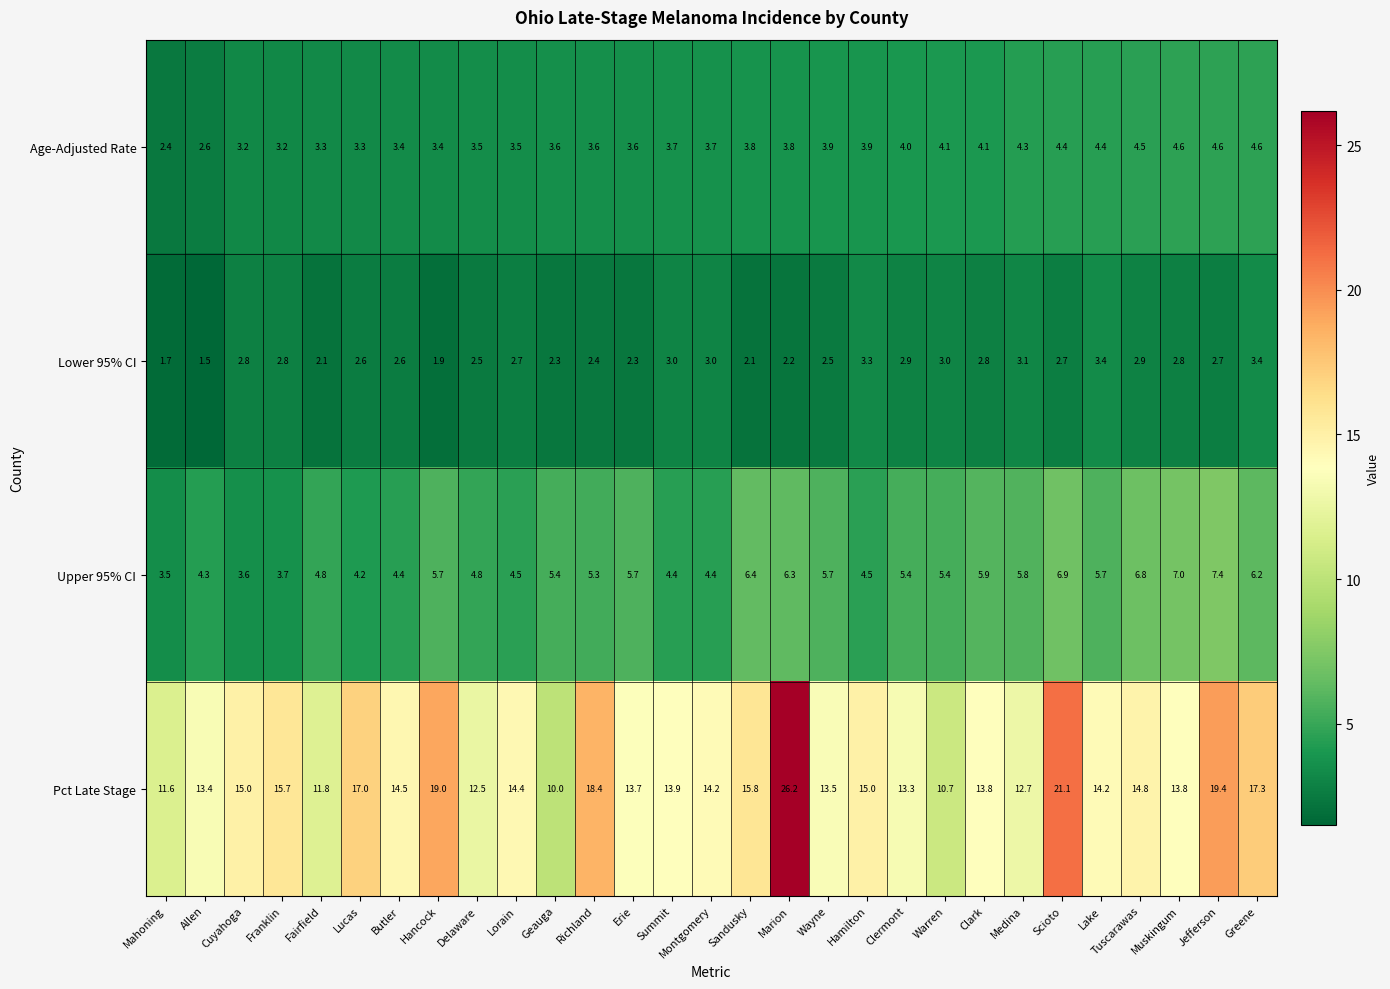

What is the sum of all Upper 95% CI values?

154.1